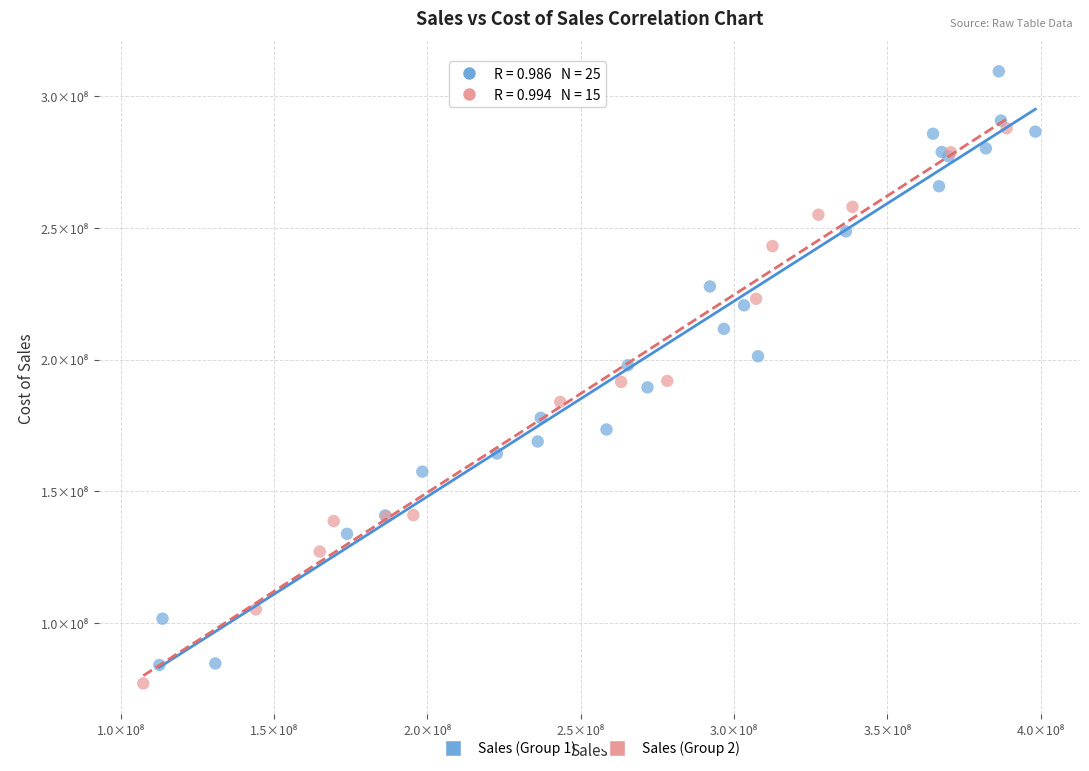

Which series has the largest Y range (max minus min)?

Sales (Group 1)